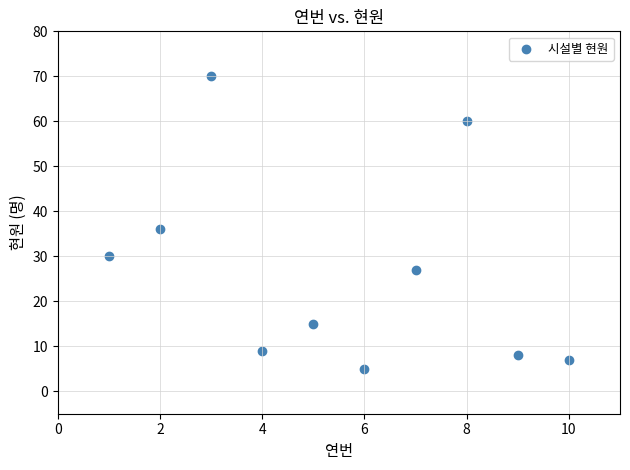

What Y value in the scatter plot is closest to 37?

36